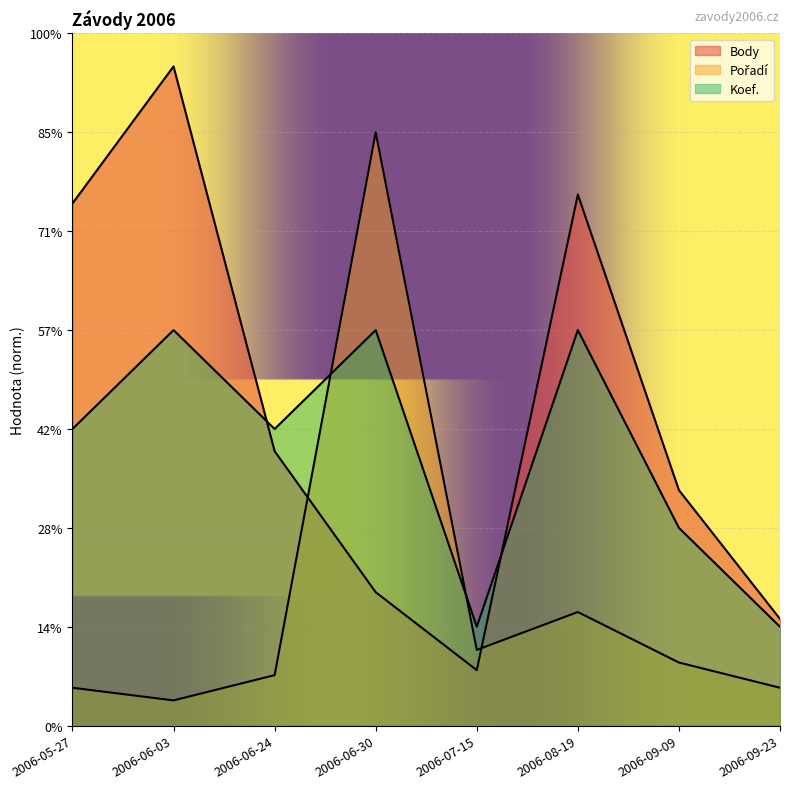

What is the spread (max minus min) of values at 2006-08-19?

1266.5